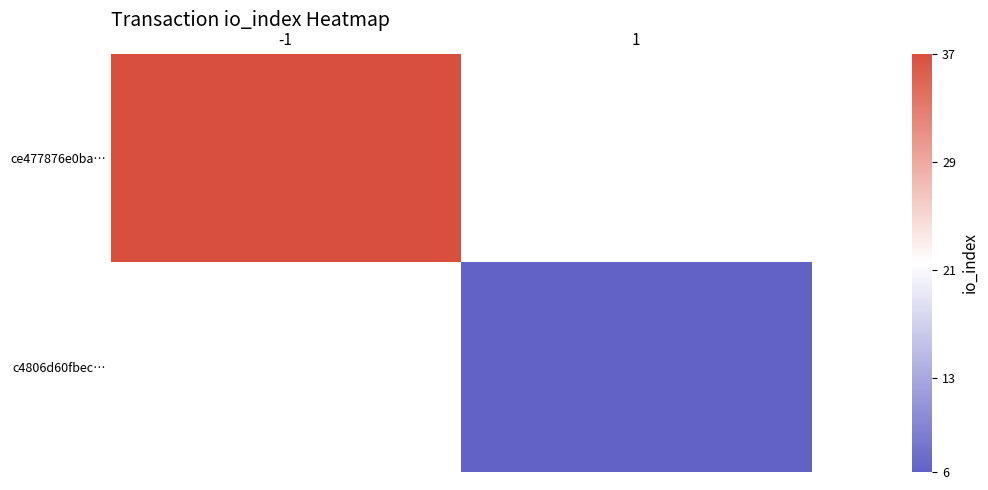

What is the maximum value for ce477876e0ba…?

37.0